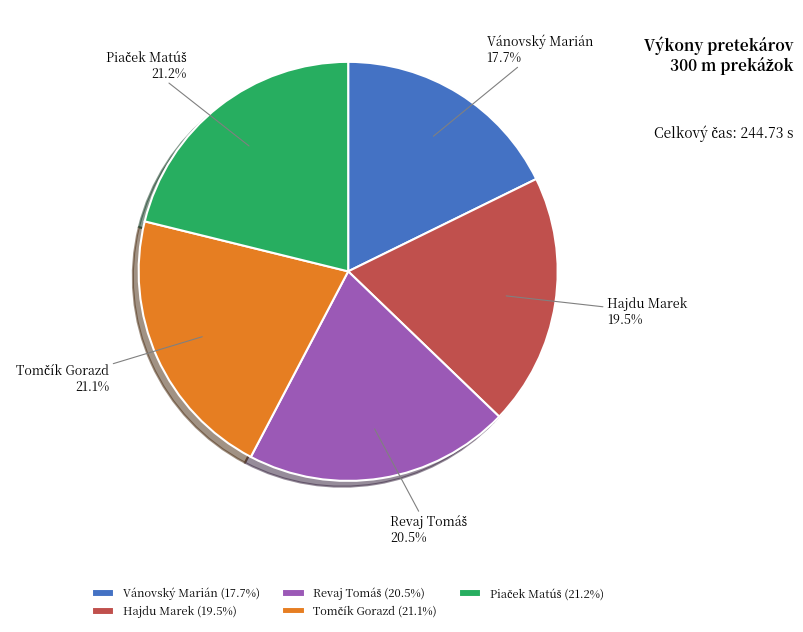

Is there a majority slice in this chart?

No